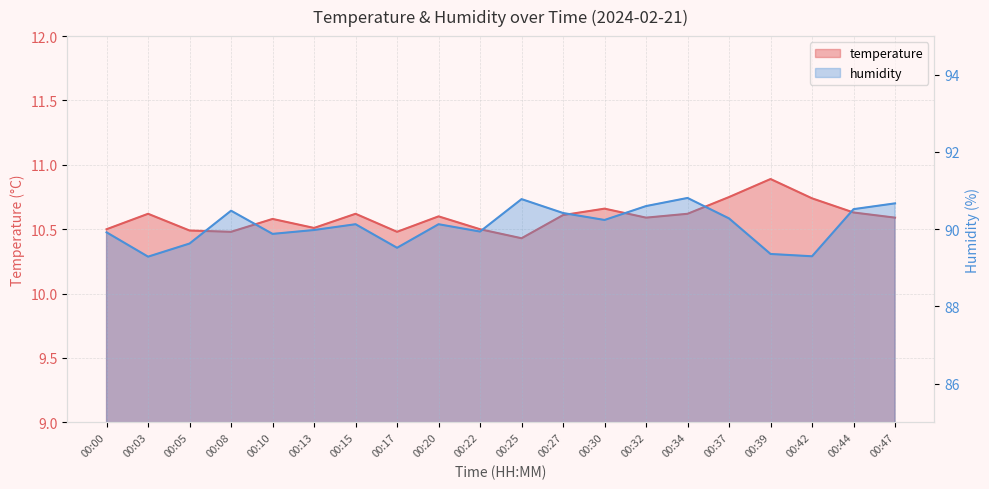

In temperature, how many points are lower than both neighbors (excluding endpoints)?

5